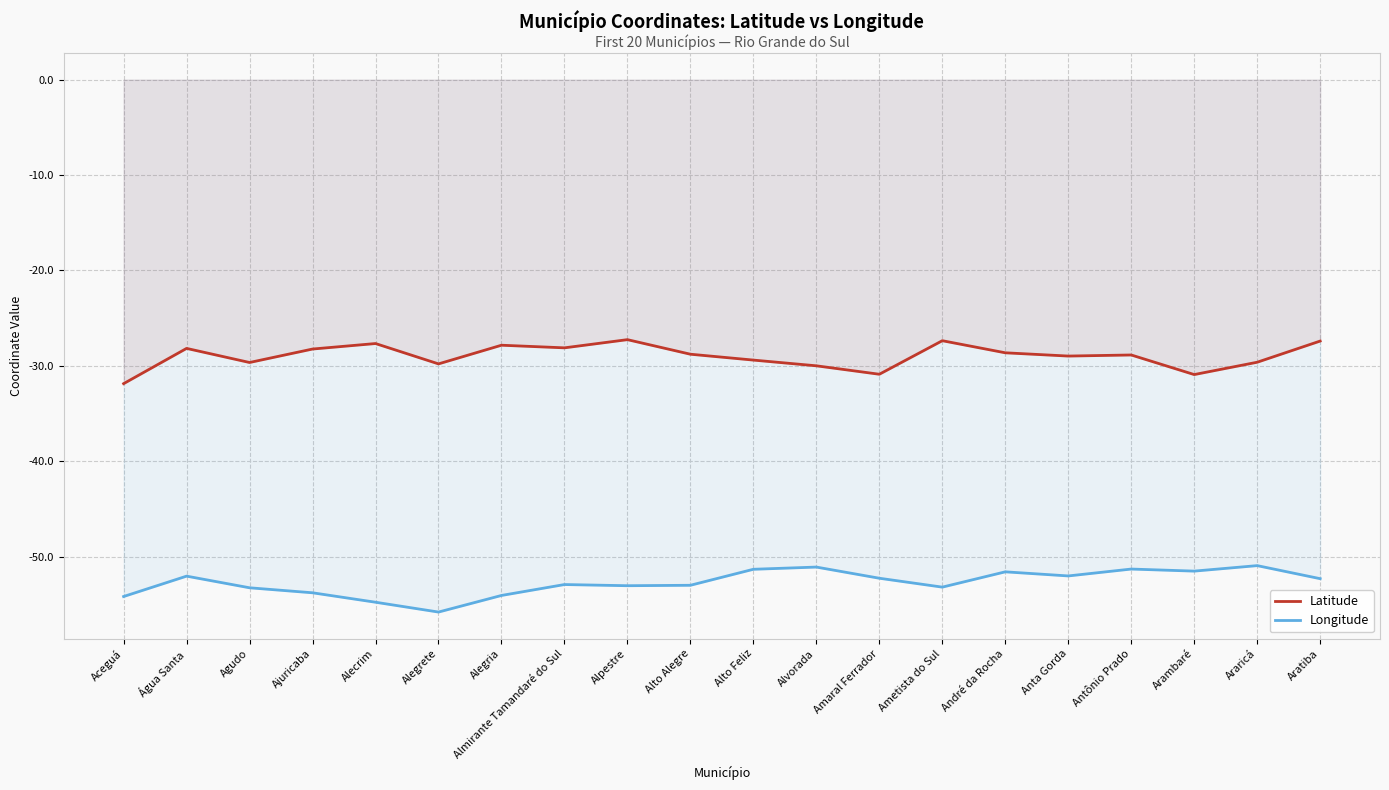

Reading right to left, transcribe all the data shown in this chart.

Latitude: -27.4	-29.6	-30.9	-28.9	-29.0	-28.6	-27.4	-30.9	-30.0	-29.4	-28.8	-27.3	-28.1	-27.8	-29.8	-27.7	-28.2	-29.6	-28.2	-31.9
Longitude: -52.3	-50.9	-51.5	-51.3	-52.0	-51.6	-53.2	-52.3	-51.1	-51.3	-53.0	-53.0	-52.9	-54.1	-55.8	-54.8	-53.8	-53.3	-52.0	-54.2